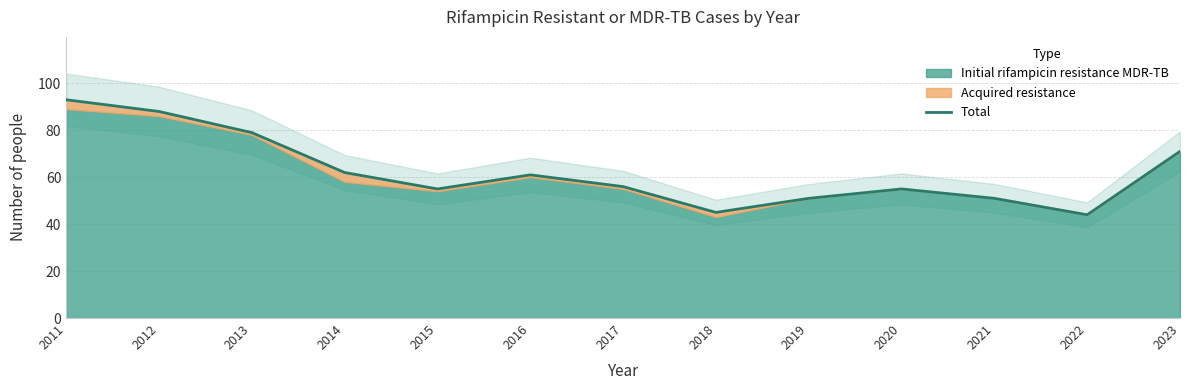

What is the difference between the maximum and minimum values?

49